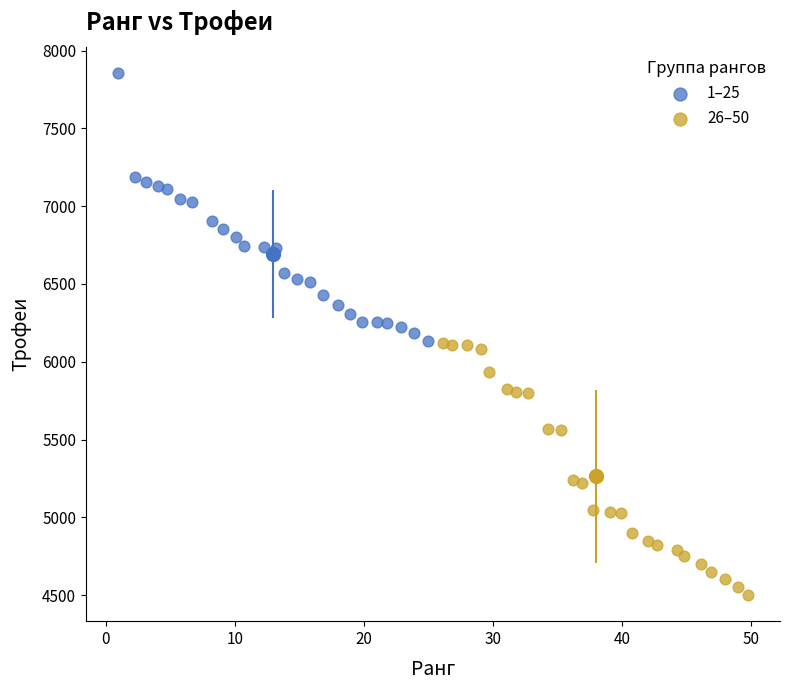

What are all the series names shown in the legend?

1–25, 26–50